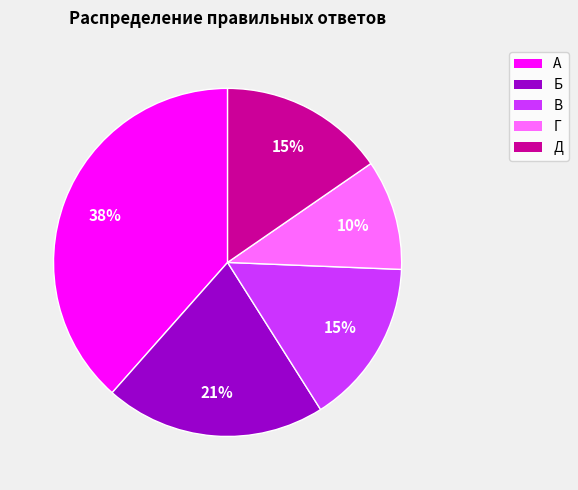

Approximately how many times larger is the value at В compared to Г?

1.5